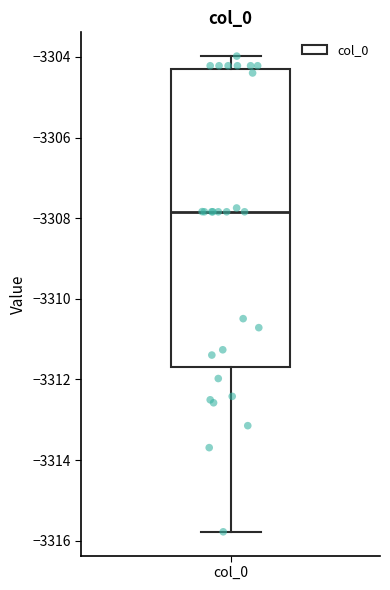

Transcribe this box plot: give where the median line is, the range the box spans, and where the two whiskers end, as read against the y-axis. The values are not printed on the chart, so give them approximately, as read against the axis.

median -3307.8, box -3311.6 to -3304.4, whiskers -3315.8 to -3304.0